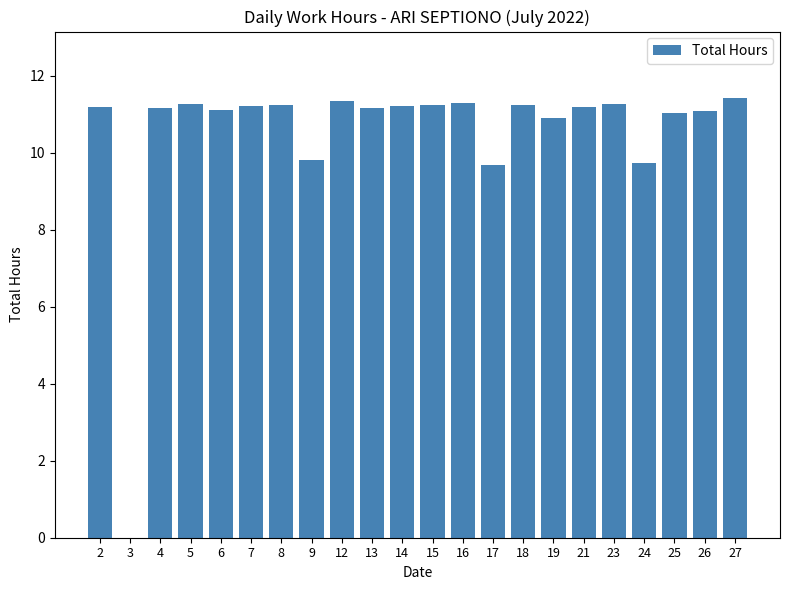

What is the sum of all values?

230.8